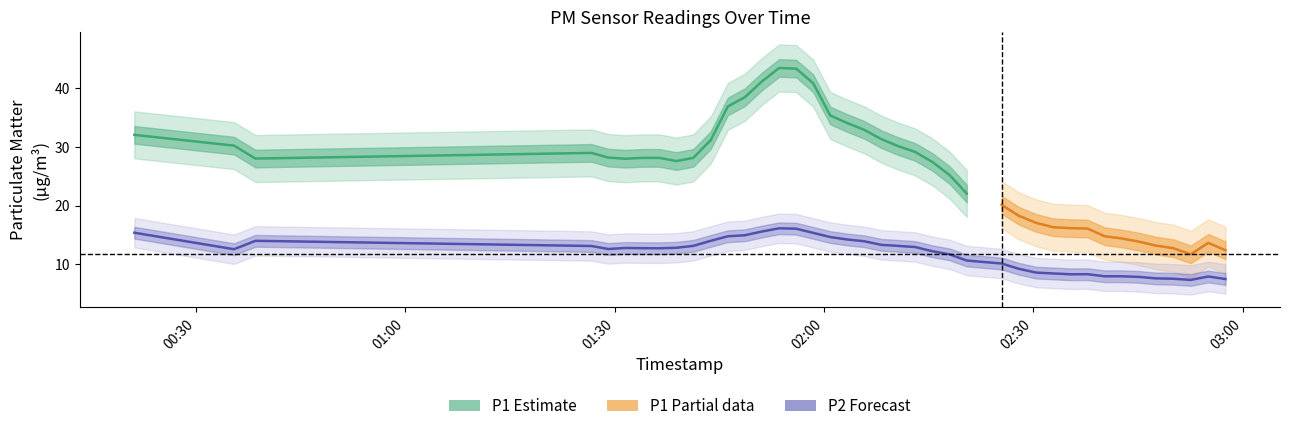

How many data points does each series have?

40